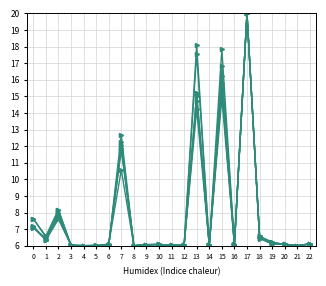

Does the chart have visible grid lines?

Yes